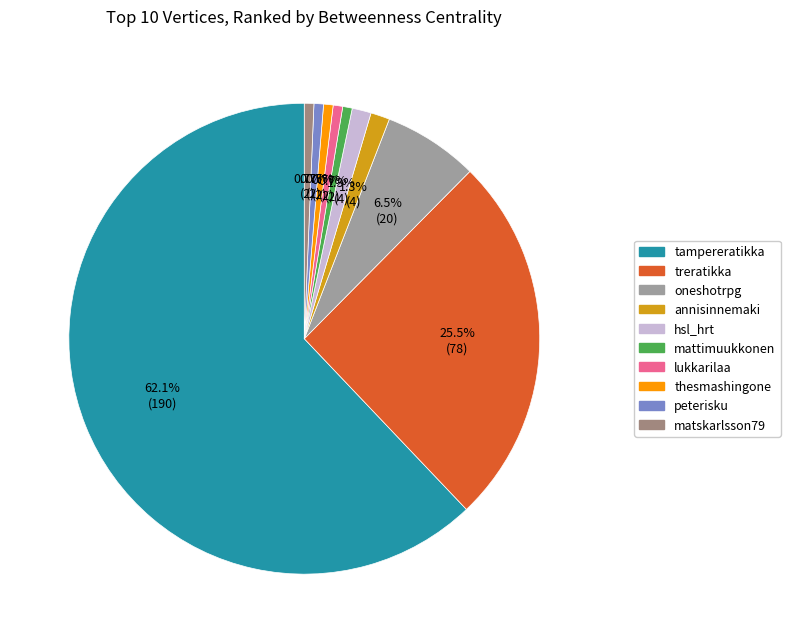

To the nearest percent, what percentage of the pie is thesmashingone?

1%